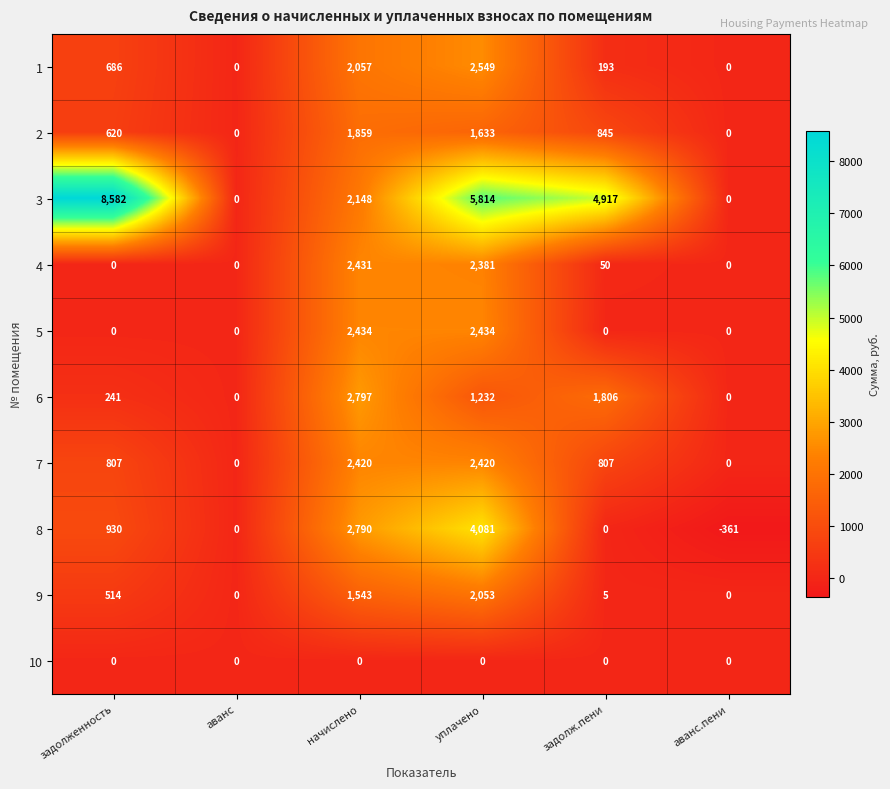

How many categories are shown in the chart?

6